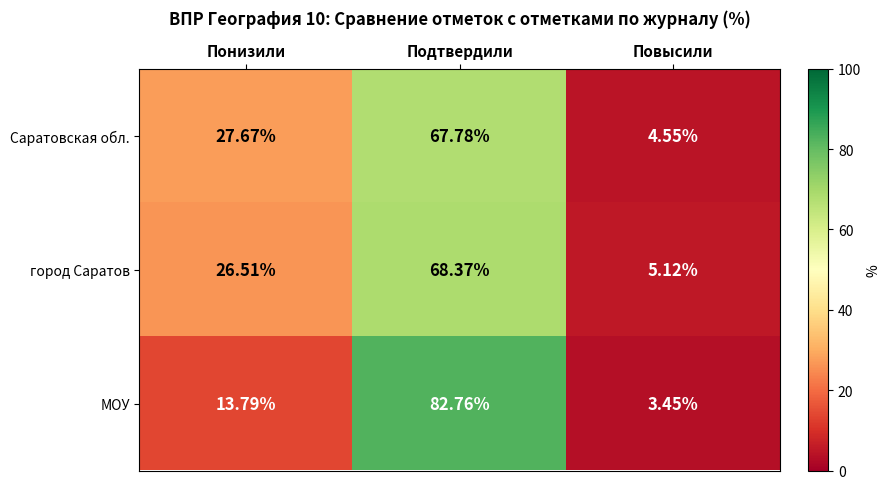

Rank the series by their maximum value, from highest to lowest.

МОУ, город Саратов, Саратовская обл.